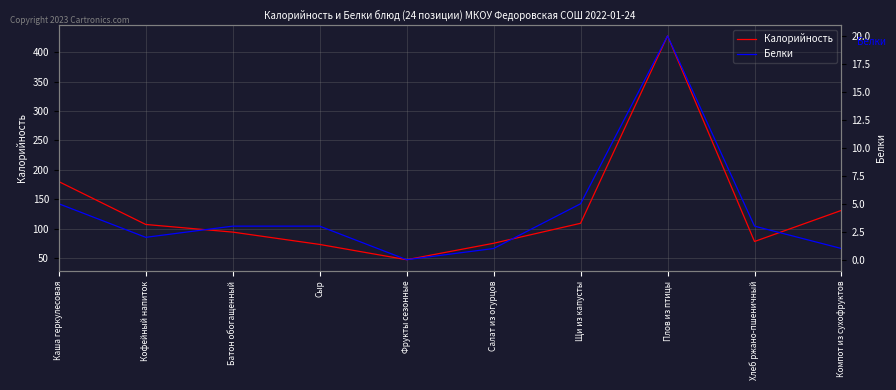

What is the label of the 3rd point from the right?

Плов из птицы